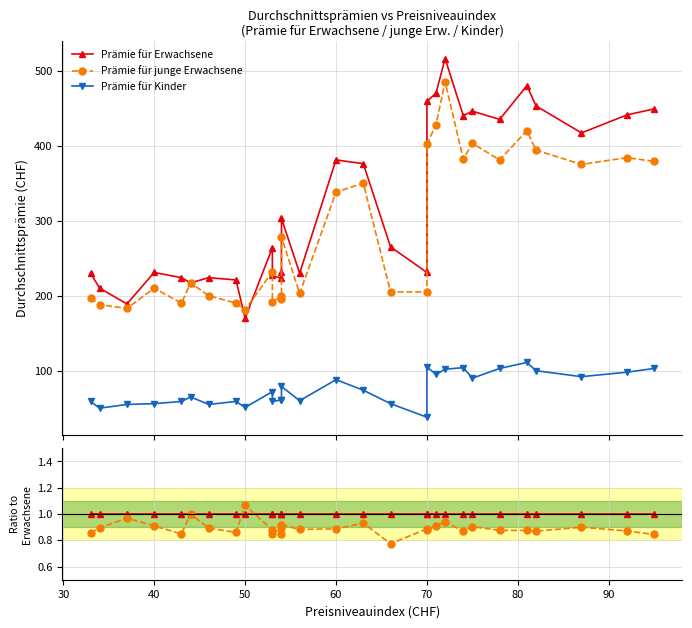

Is this an area chart (filled region under the line)?

No